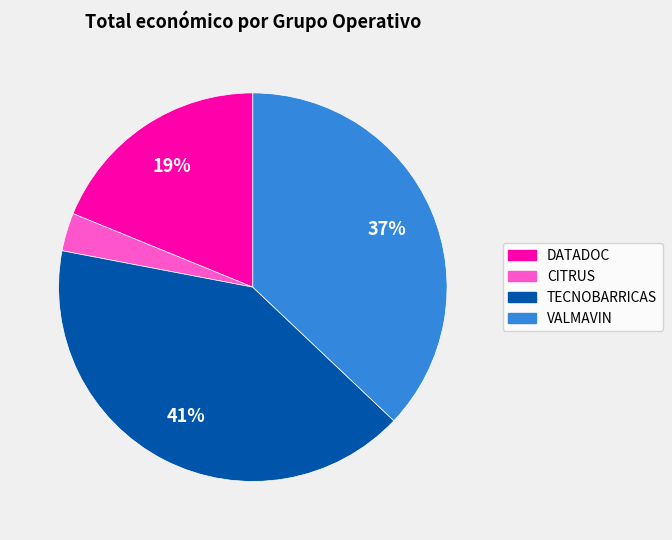

Count the number of slices in the pie.

4